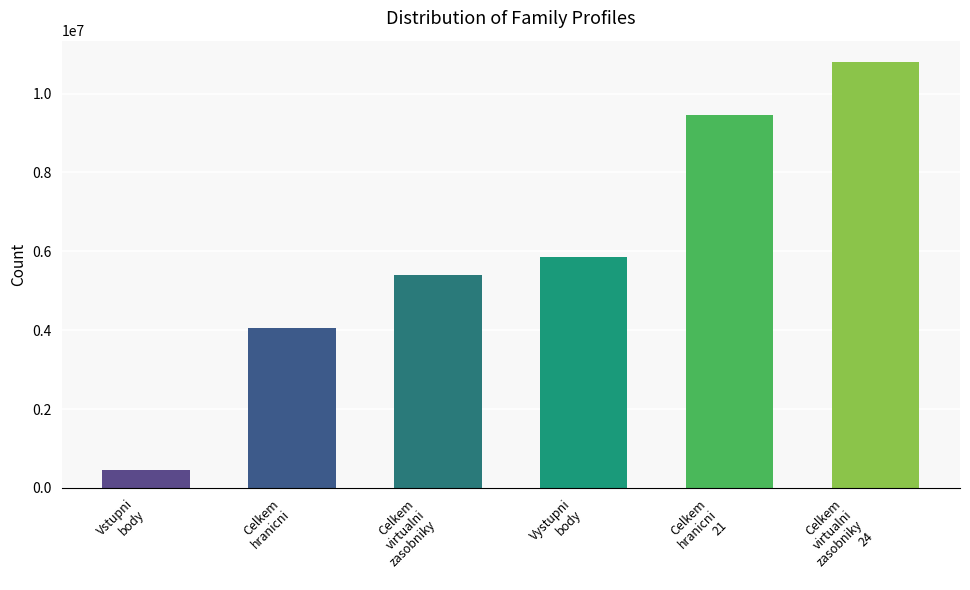

Reading left to right, extract all data points from this chart.

450000	4050000	5400000	5850000	9450000	10800000